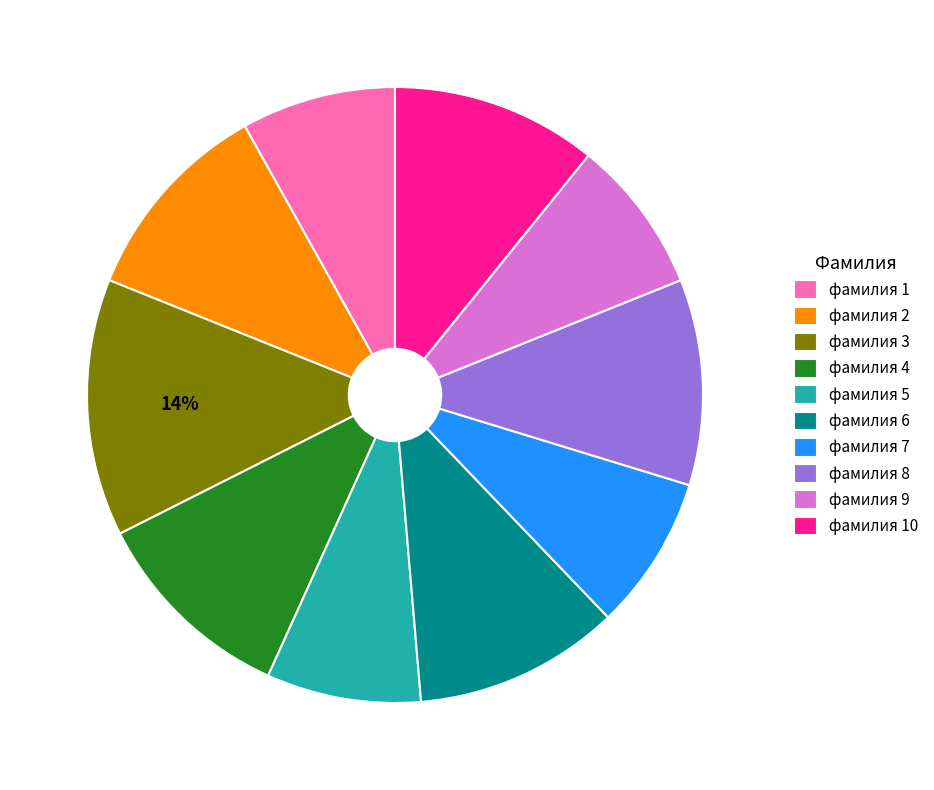

Is it true that фамилия 6 is 11% of the pie?

True